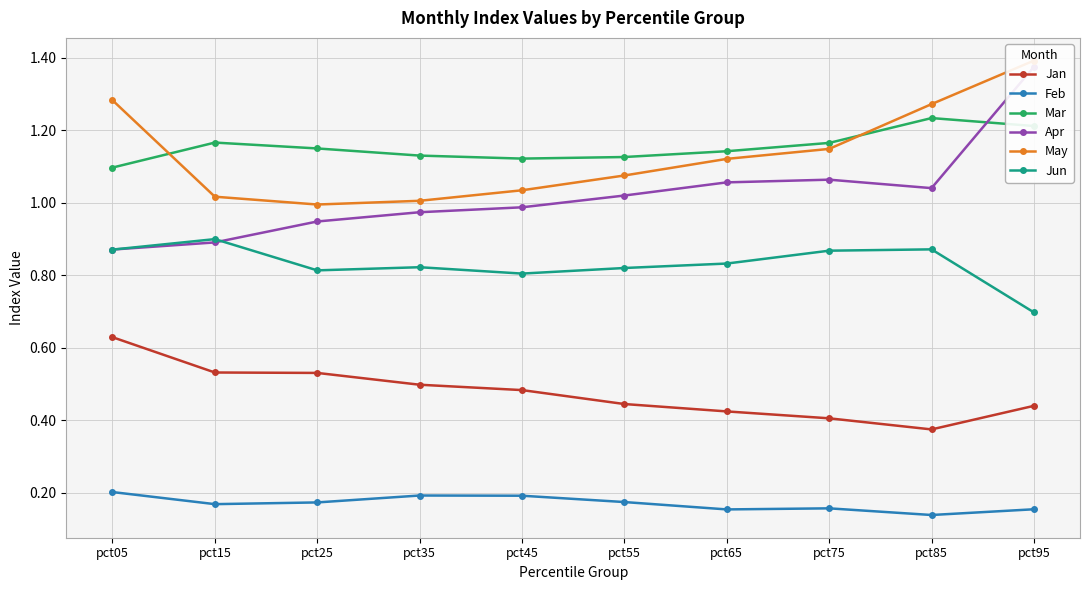

Where is the first local maximum for Feb?

pct35